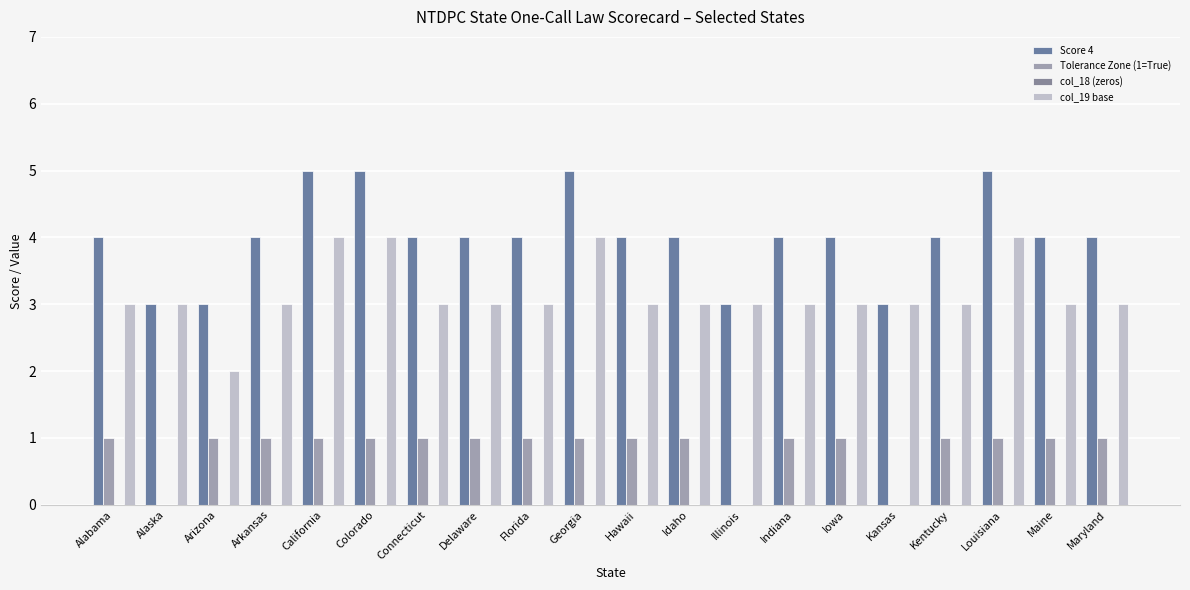

How many categories are shown in the chart?

20